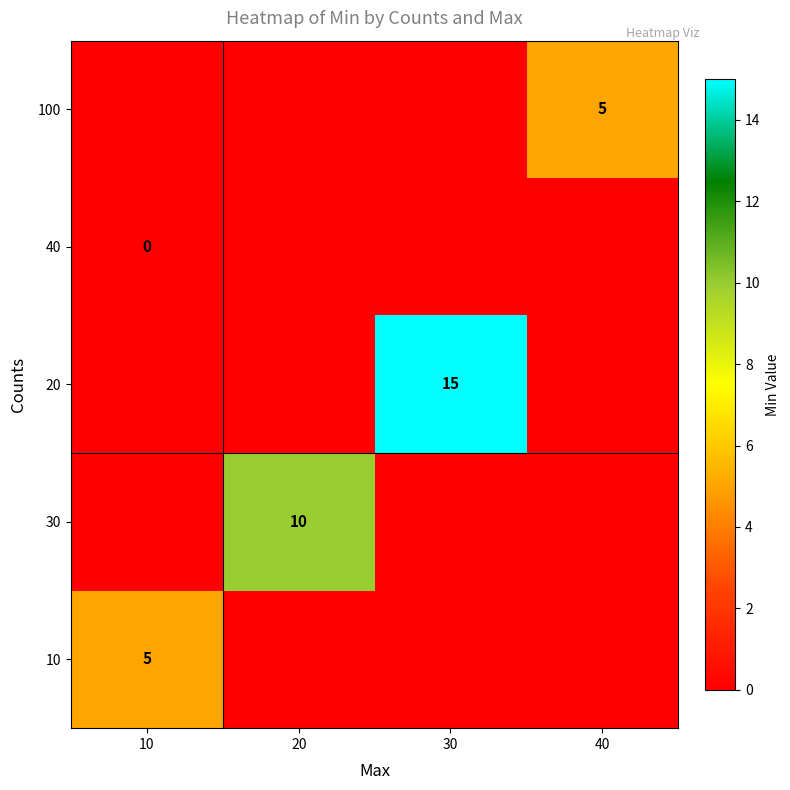

True or false: 100 has a value of 2 at 40.

False